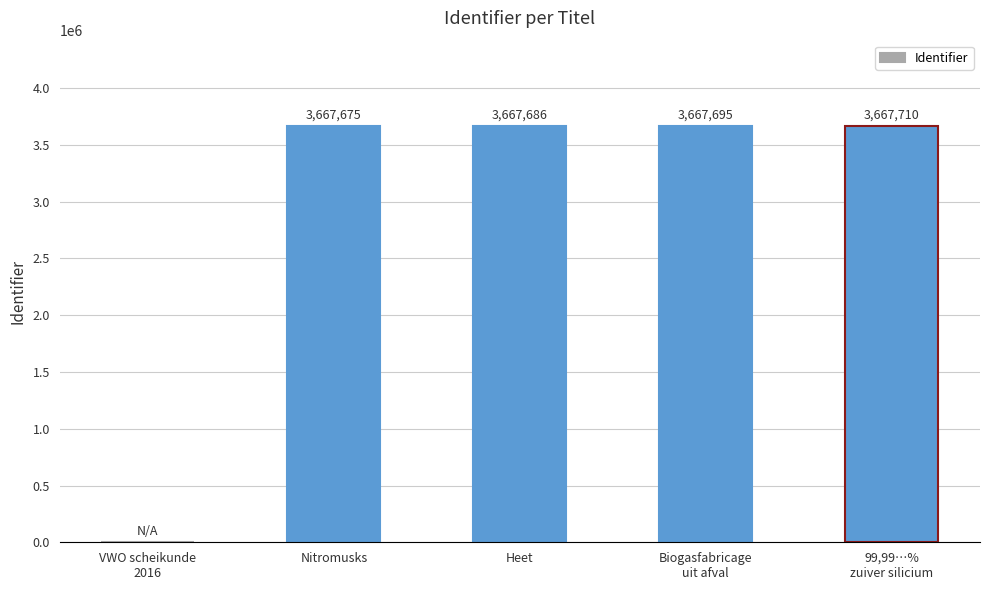

What is the maximum value shown in the chart?

3667710